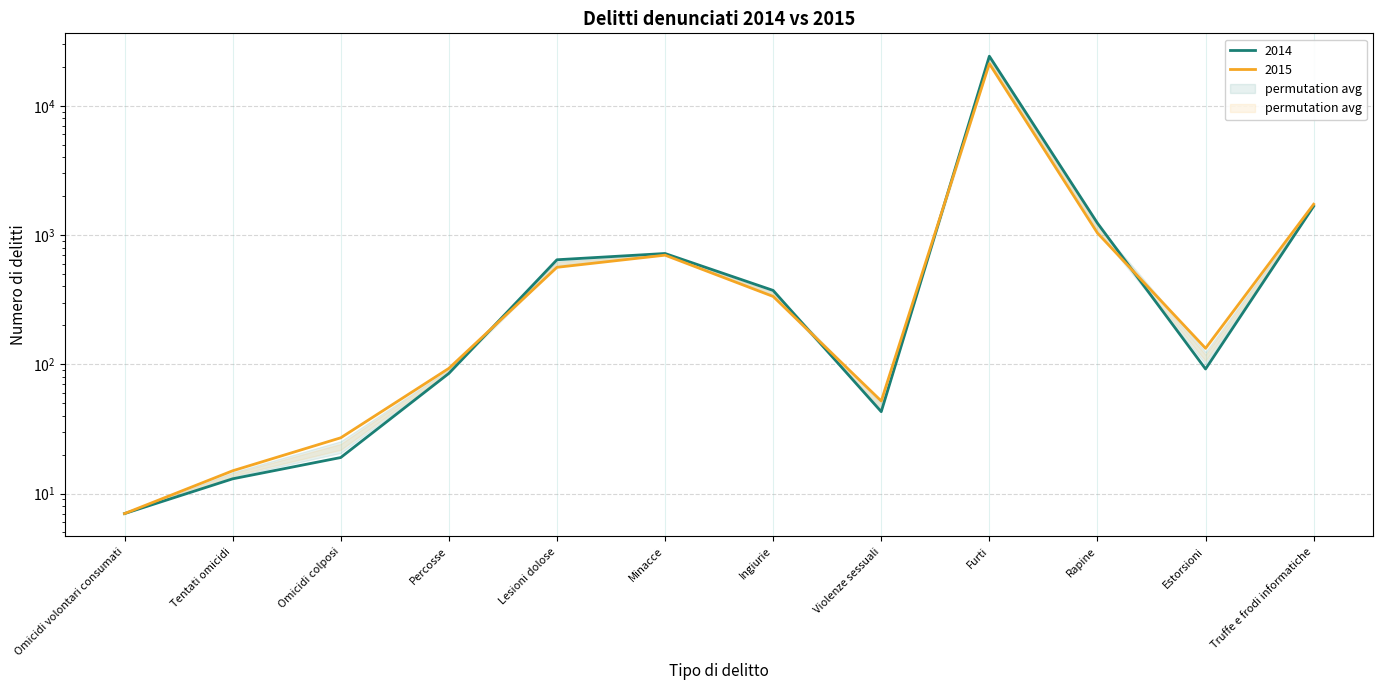

At which label is 2015 closest to 10597?

Truffe e frodi informatiche